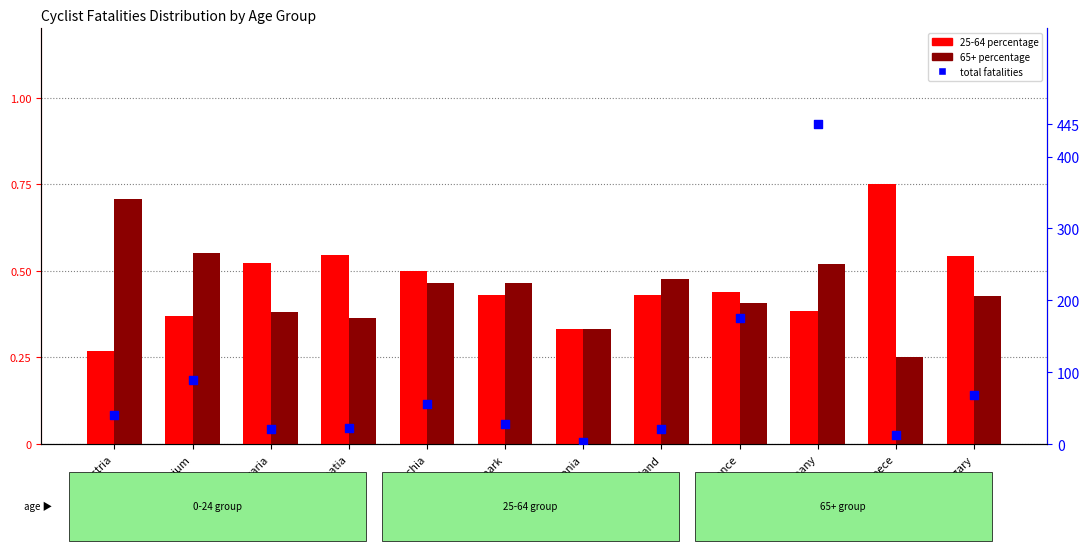

At which category is the sum across all series the highest?

Germany